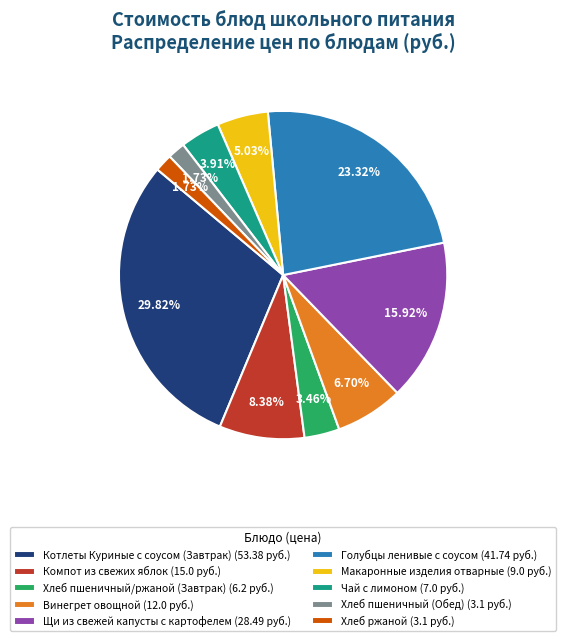

To the nearest percent, what is the average slice percentage?

10%